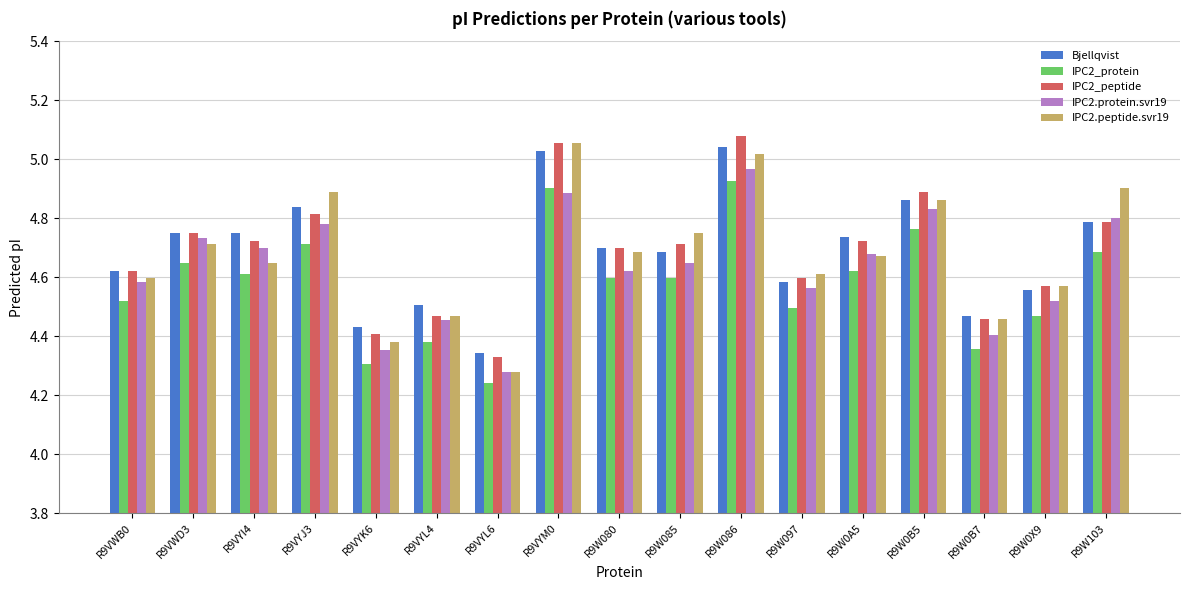

Which category has the lowest value in the IPC2.protein.svr19 series?

R9VYL6